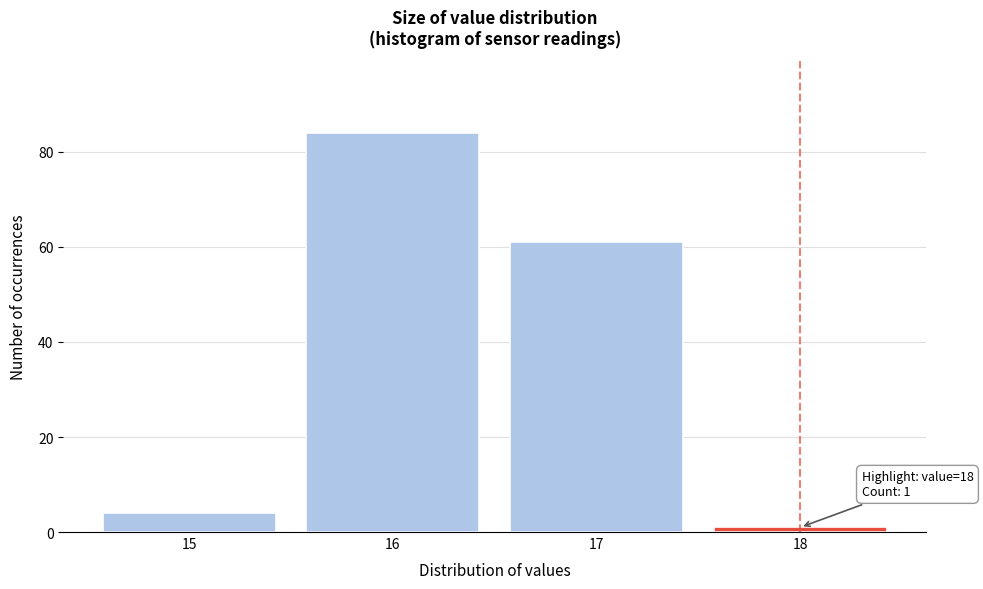

Reading left to right, transcribe all the data shown in this chart.

15=4	16=84	17=61	18=1